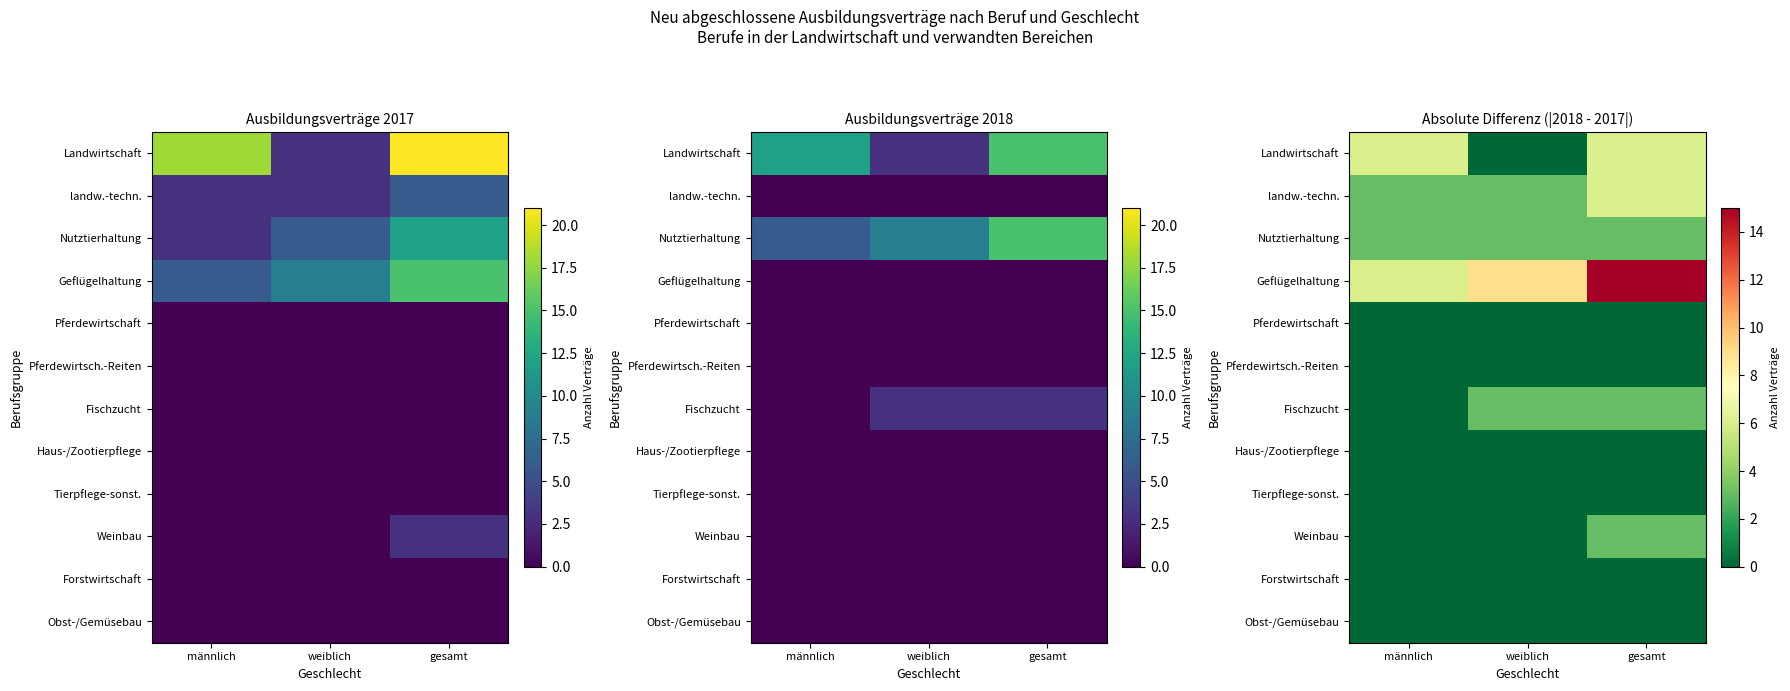

Which series has the widest spread of values?

Geflügelhaltung